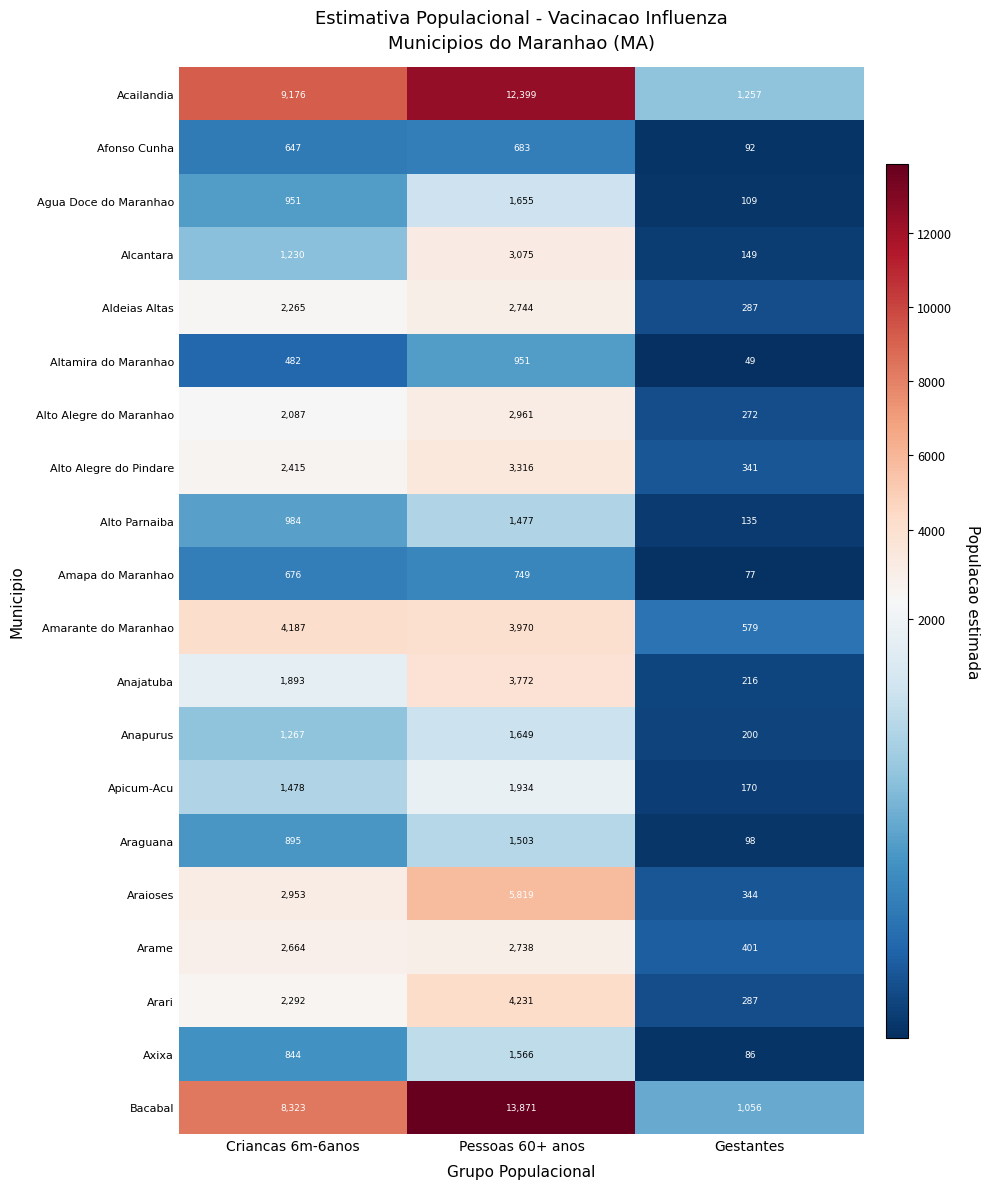

How many Anapurus values are between 200 and 1649?

3